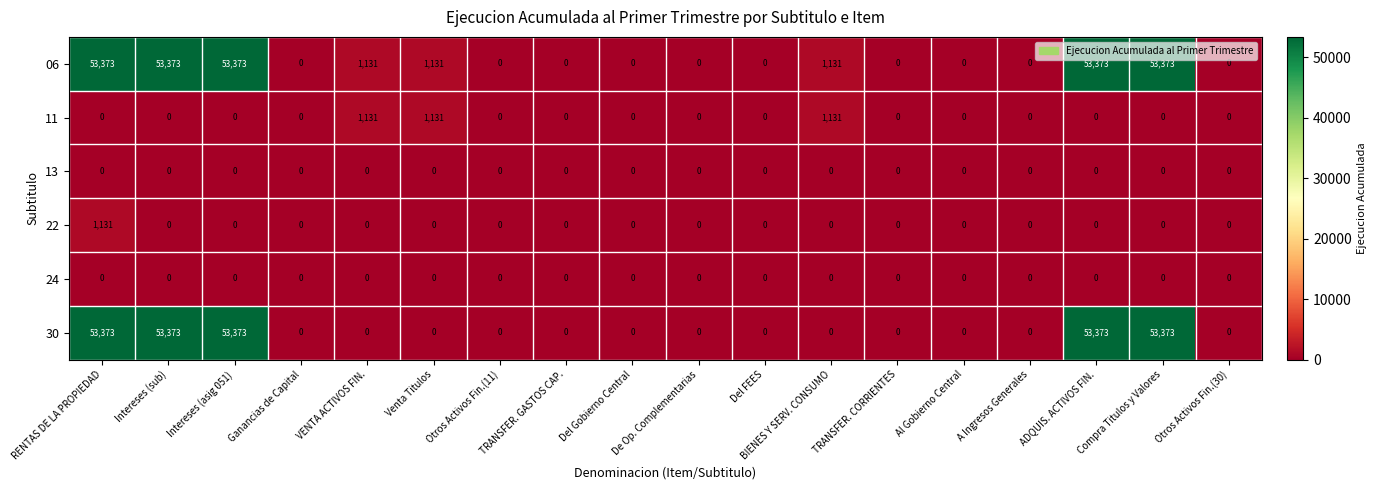

How many data points does each series have?

18